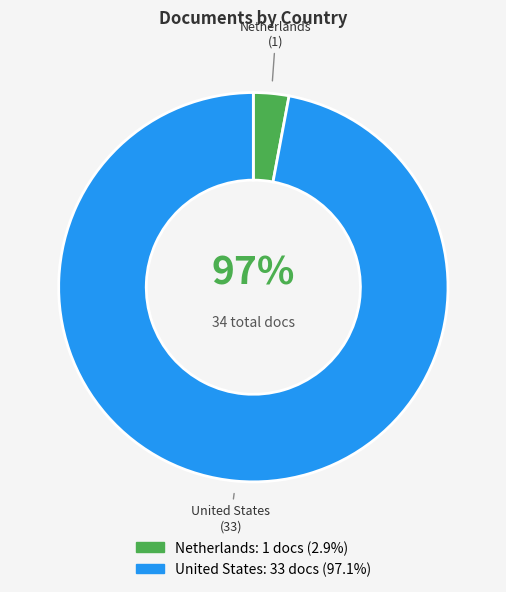

Which slice is the smallest?

Netherlands